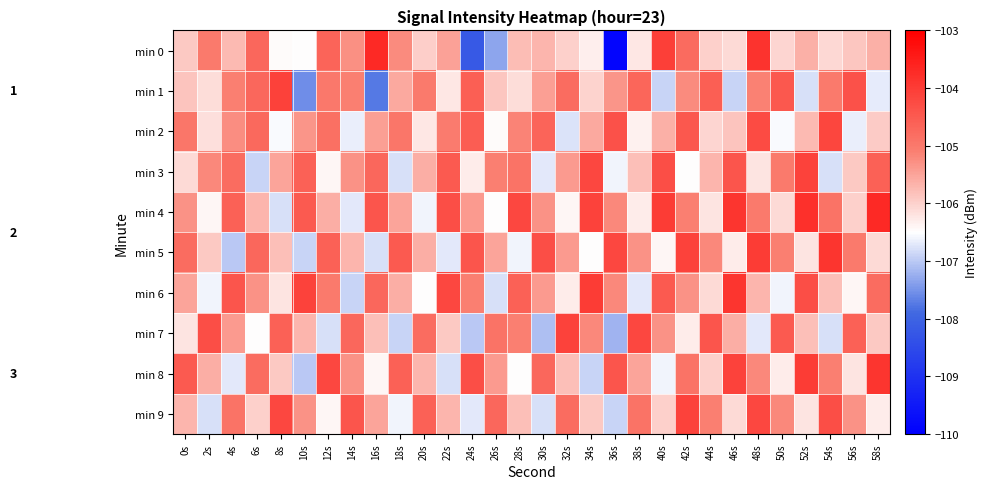

What is the greatest value displayed?

-103.7